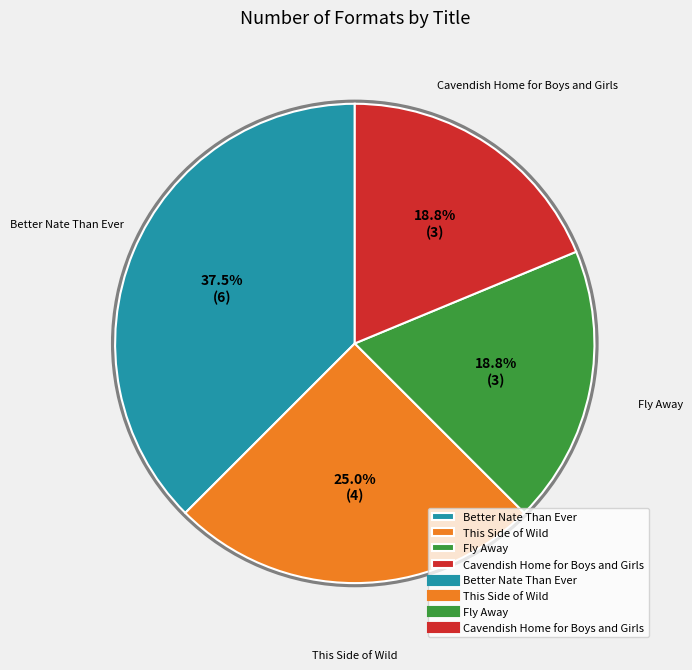

True or false: Better Nate Than Ever accounts for 46% of the total.

False